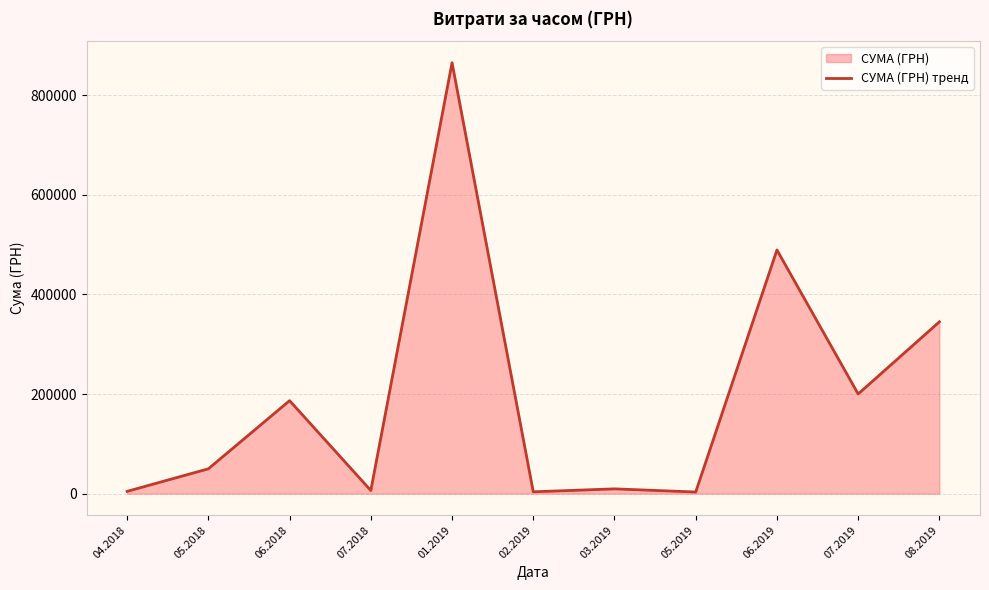

What is the sum of the values at 07.2018 and 02.2019?

10008.0